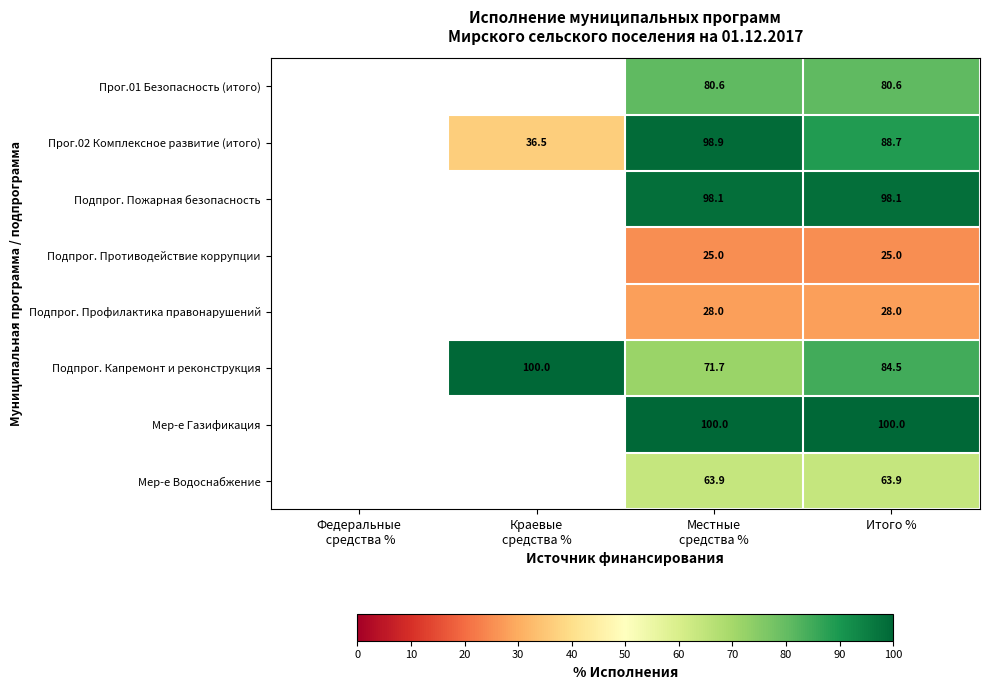

Which has a higher value, Местные
средства % or Итого %?

Местные
средства %